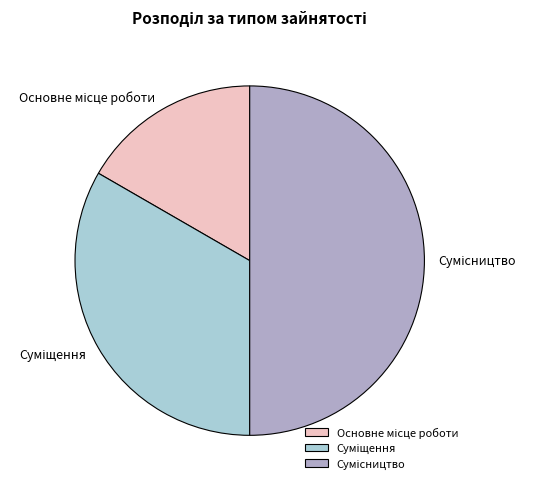

What percentage is the Основне місце роботи slice, to the nearest percent?

17%